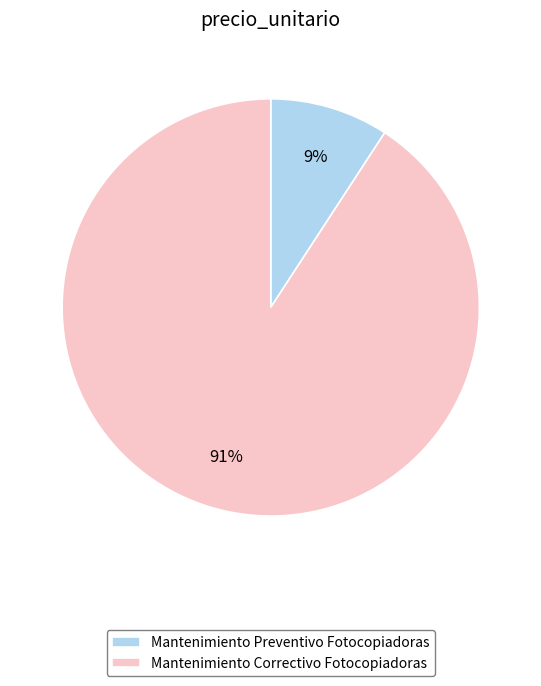

How many slices are in this pie chart?

2